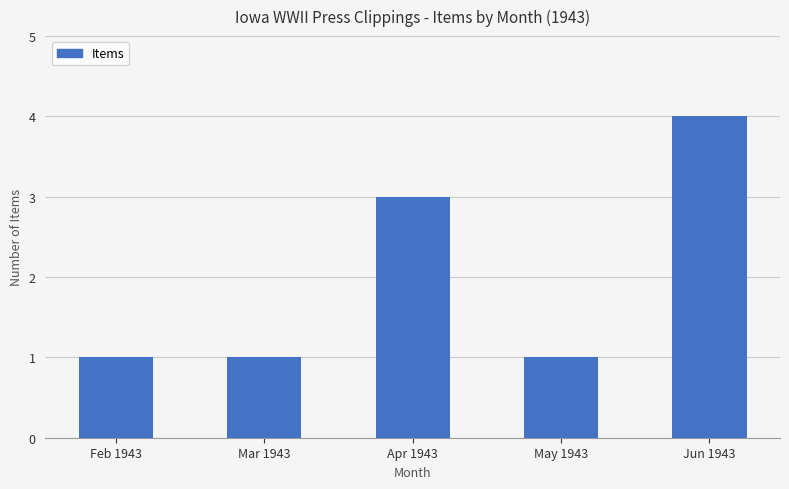

What is the difference between the maximum and minimum values?

3